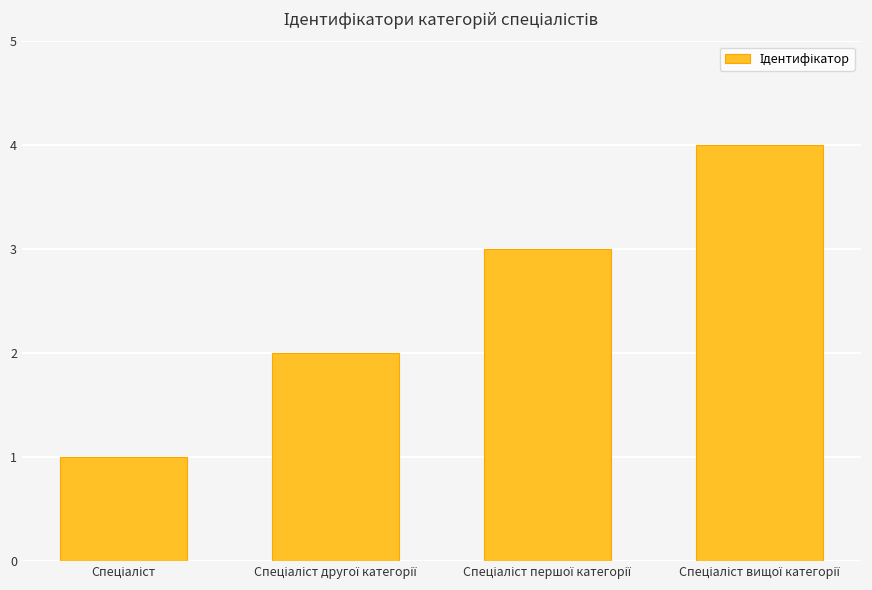

What is the maximum value shown in the chart?

4